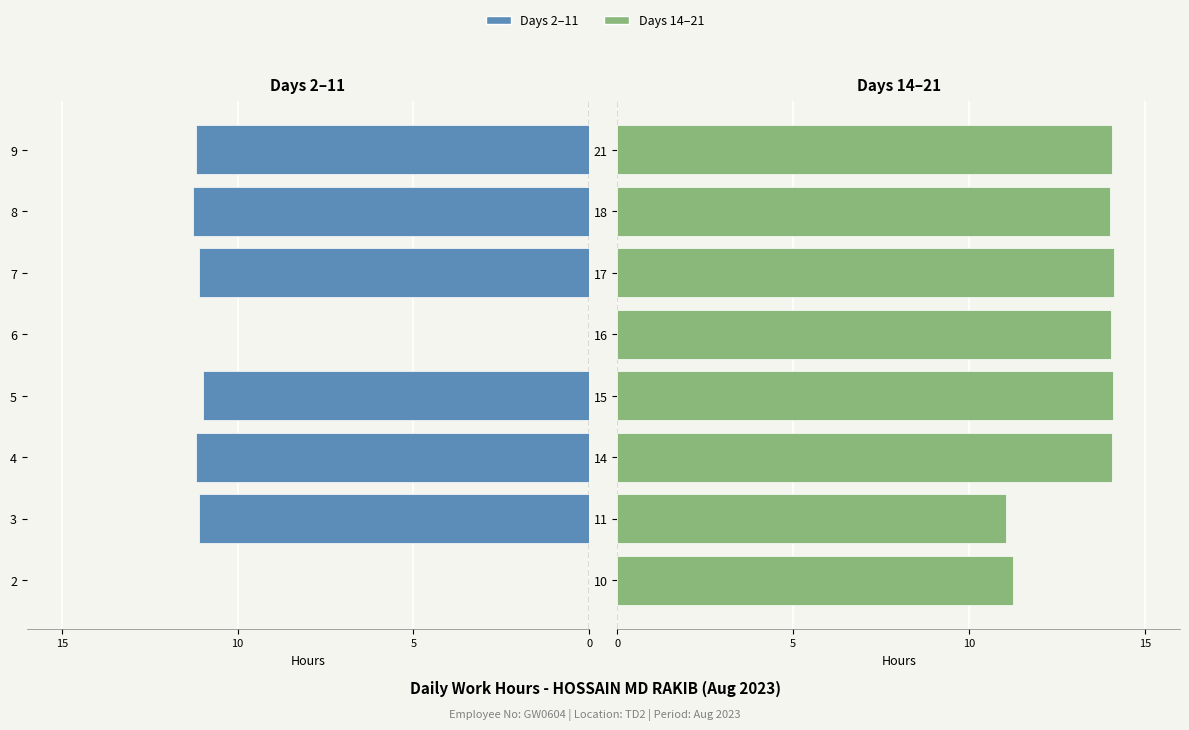

What is the label of the 1st bar from the right?

7